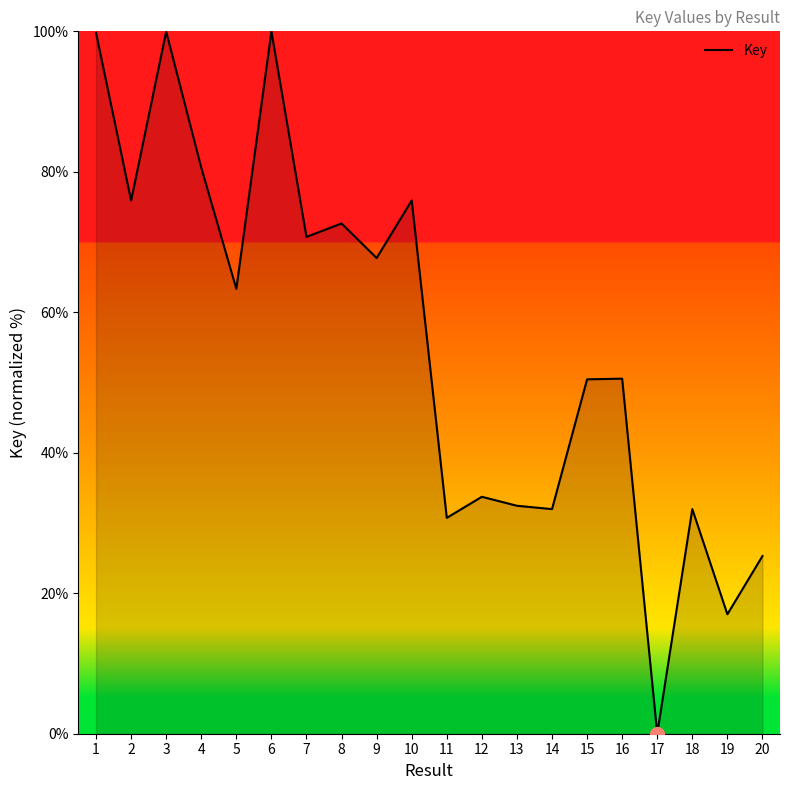

Approximately how many times larger is the value at 15 compared to 5?

0.8